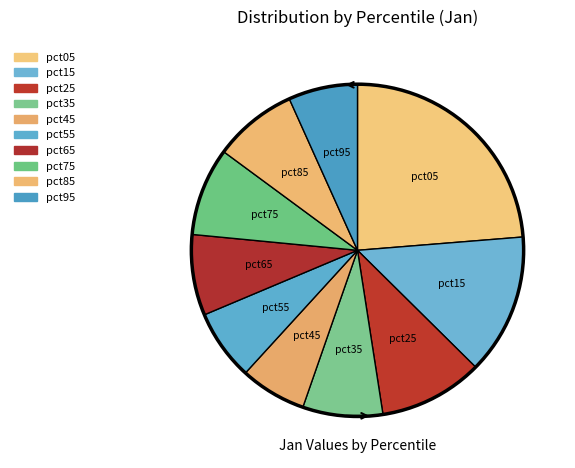

Is there any slice that represents more than half of the pie?

No